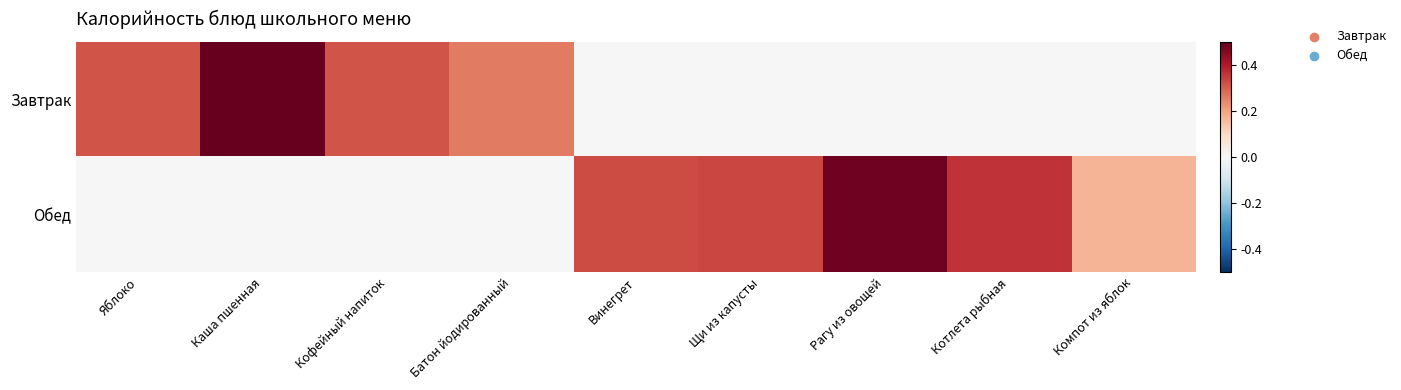

Count the number of categories in the chart.

9